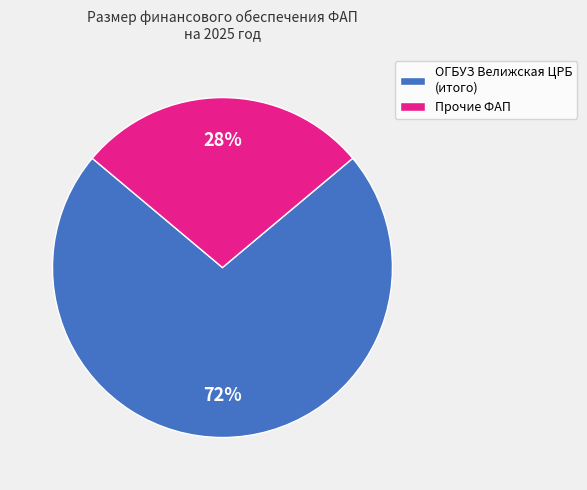

The ОГБУЗ Велижская ЦРБ (итого) slice represents 72% of the pie. True or false?

True